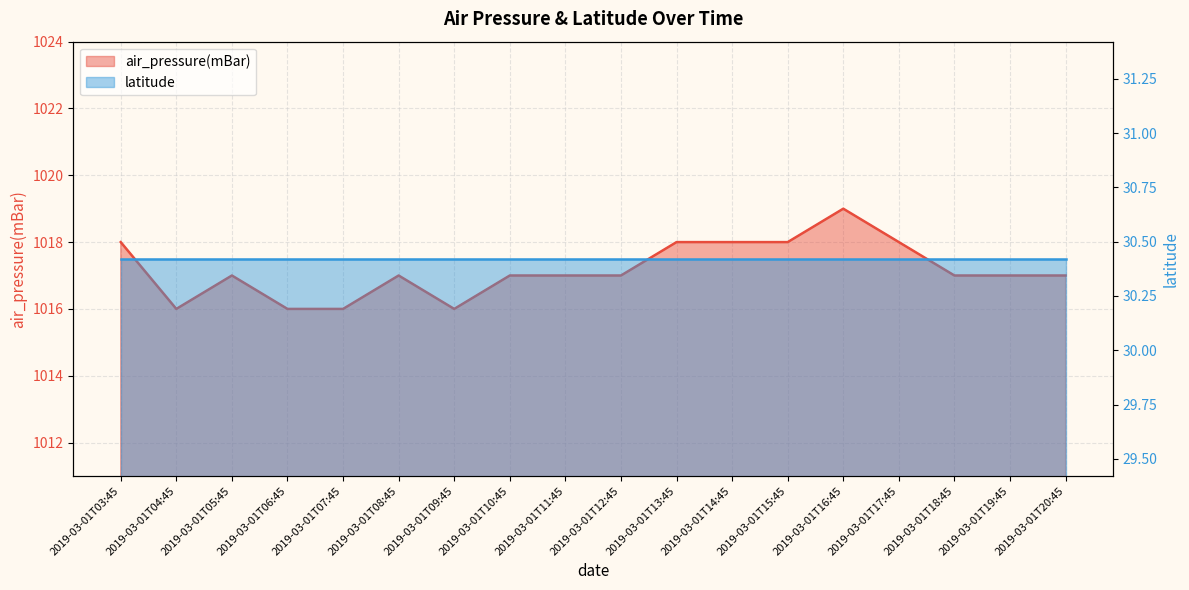

Rank the categories by value from lowest to highest.

2019-03-01T04:45, 2019-03-01T06:45, 2019-03-01T07:45, 2019-03-01T09:45, 2019-03-01T05:45, 2019-03-01T08:45, 2019-03-01T10:45, 2019-03-01T11:45, 2019-03-01T12:45, 2019-03-01T18:45, 2019-03-01T19:45, 2019-03-01T20:45, 2019-03-01T03:45, 2019-03-01T13:45, 2019-03-01T14:45, 2019-03-01T15:45, 2019-03-01T17:45, 2019-03-01T16:45